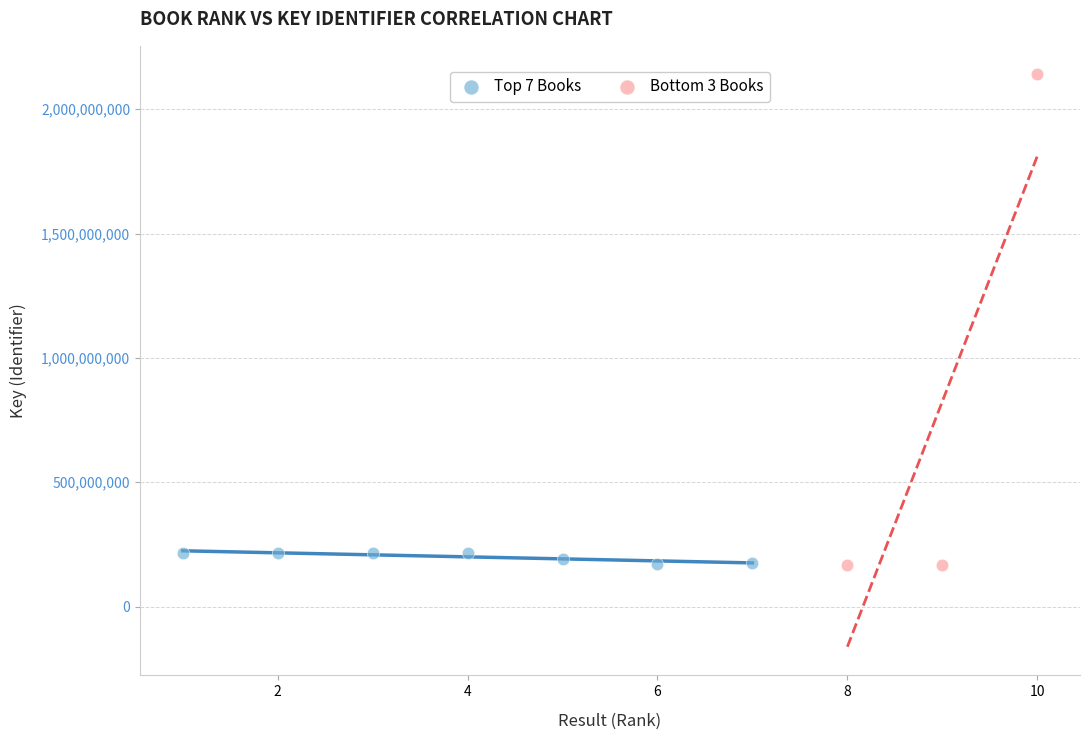

Which series has the widest spread of Y values?

Bottom 3 Books